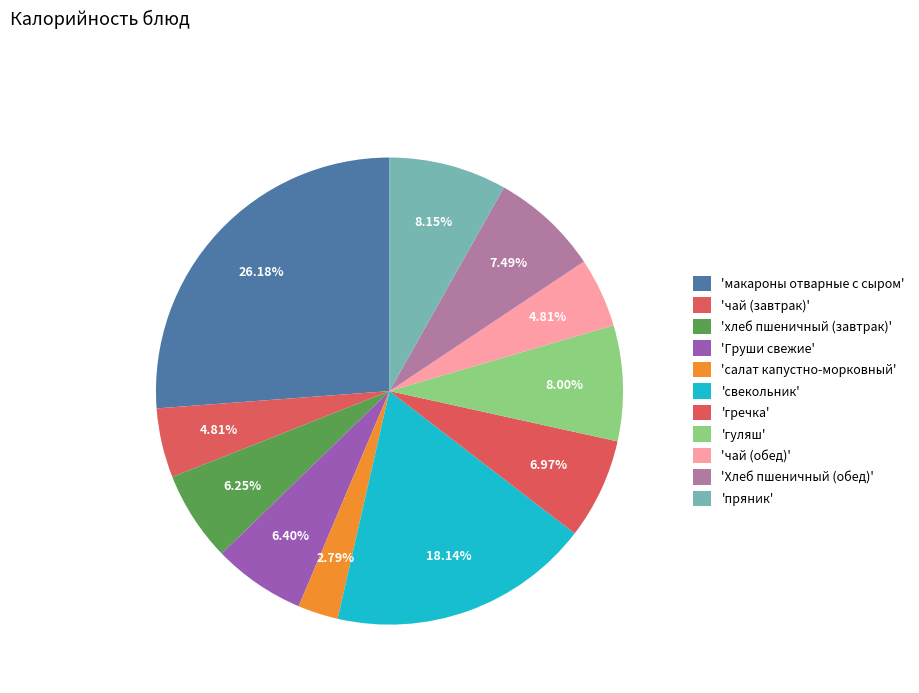

Rank the categories by value from lowest to highest.

салат капустно-морковный, чай (завтрак), чай (обед), хлеб пшеничный (завтрак), Груши свежие, гречка, Хлеб пшеничный (обед), гуляш, пряник, свекольник, макароны отварные с сыром